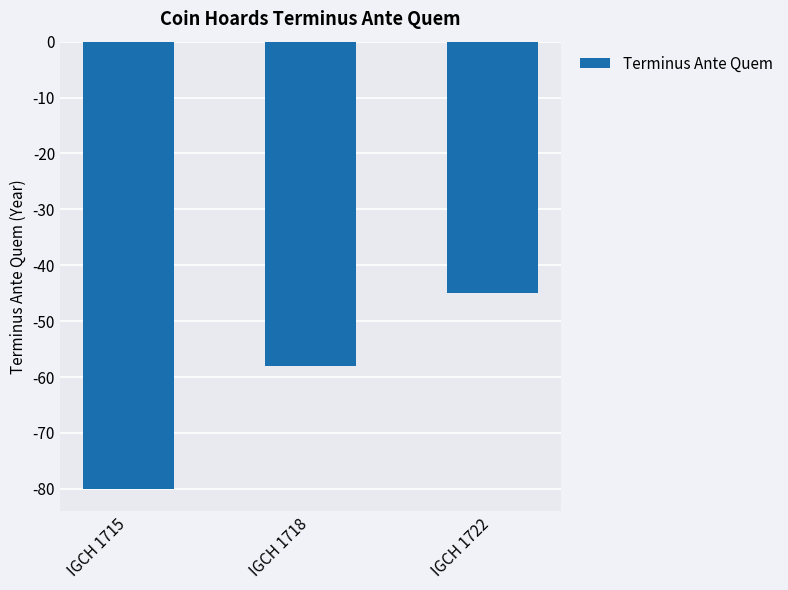

How many distinct data groups are displayed?

1